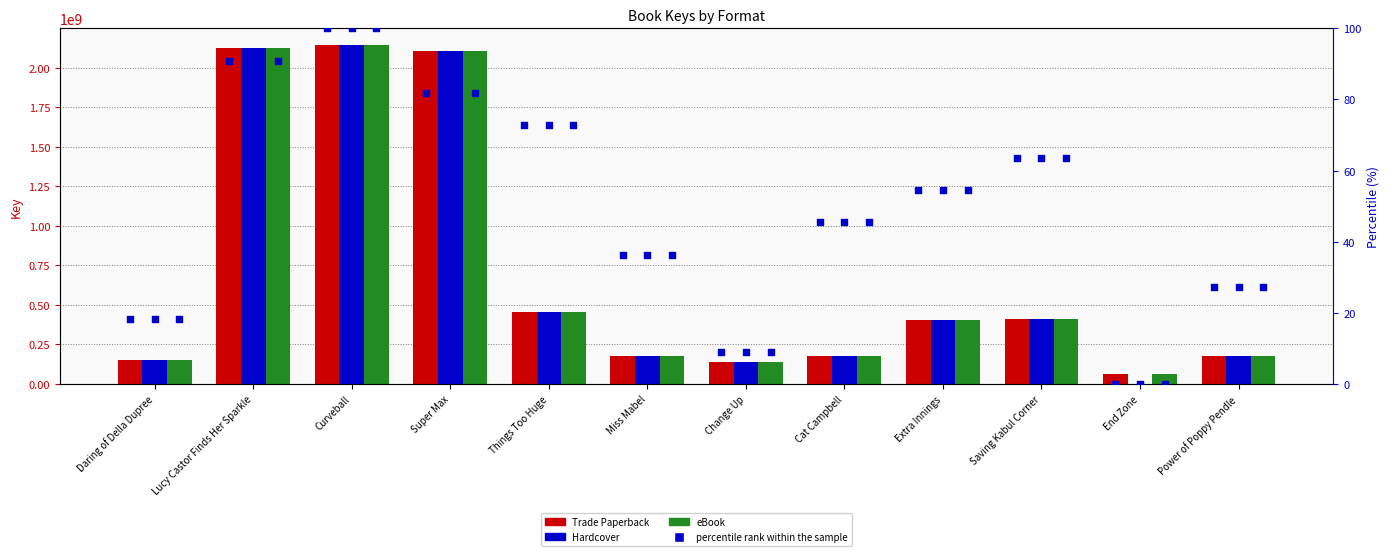

At which category is the sum across all series the highest?

Curveball